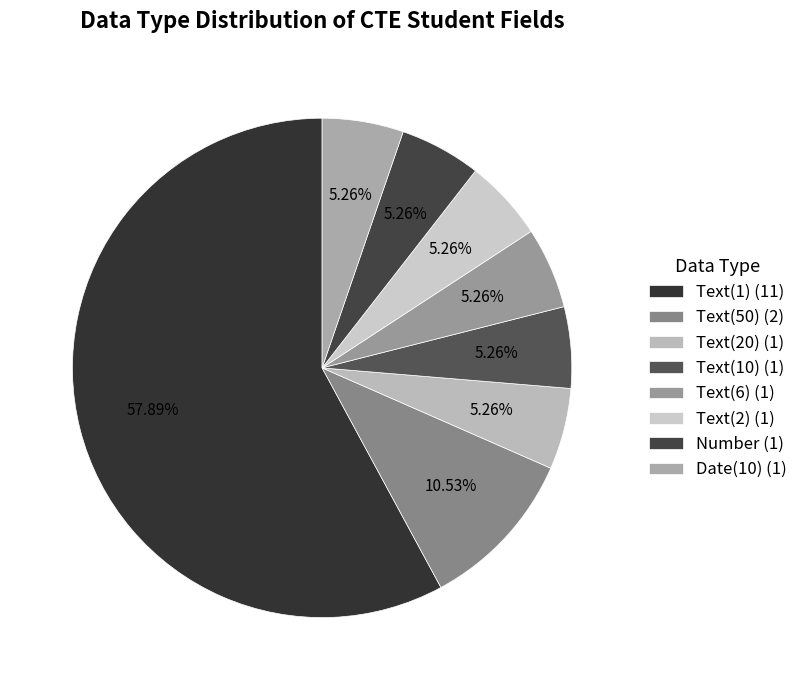

How many segments does this pie chart have?

8